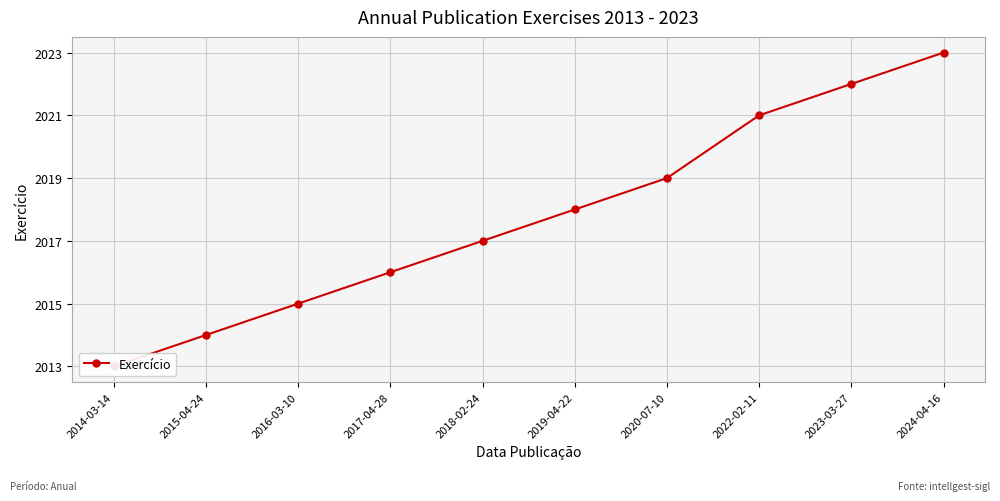

True or false: the data shows 643 at 2019-04-22.

False